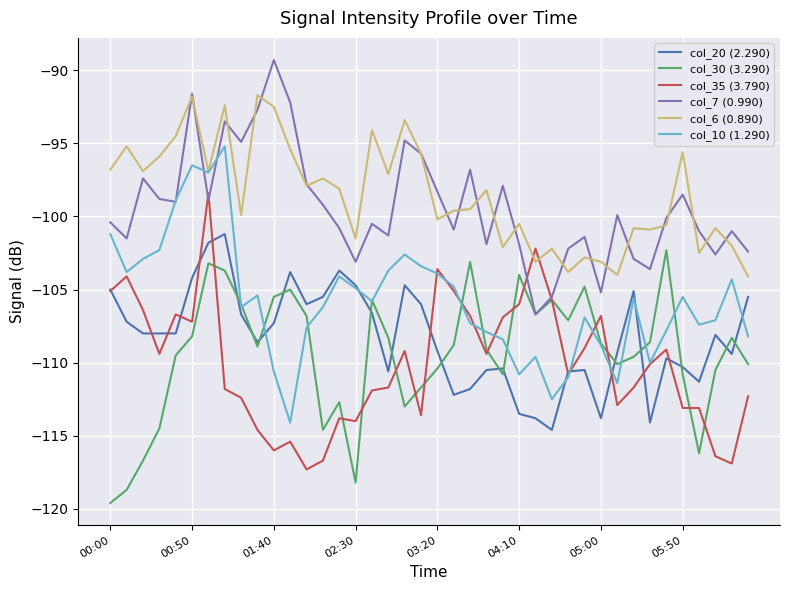

What is the maximum value shown in the chart?

-89.3